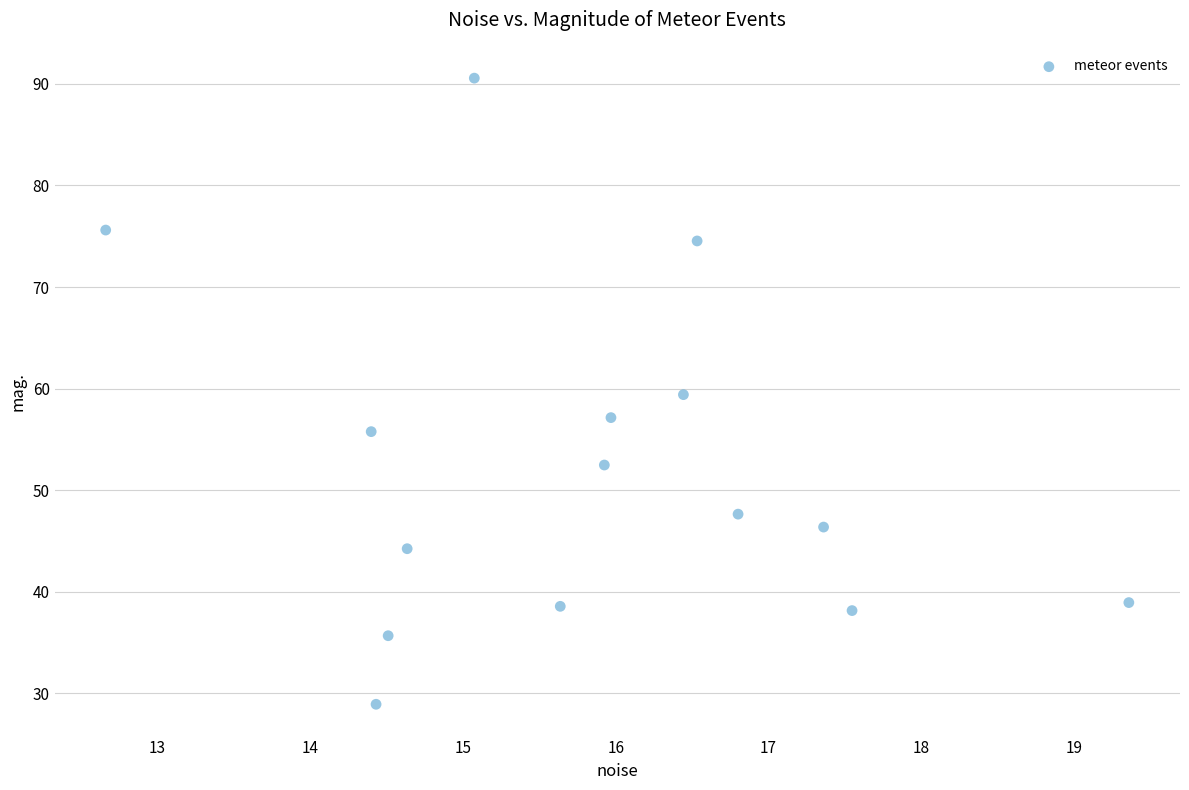

What is the range of Y values (max minus min)?

61.6